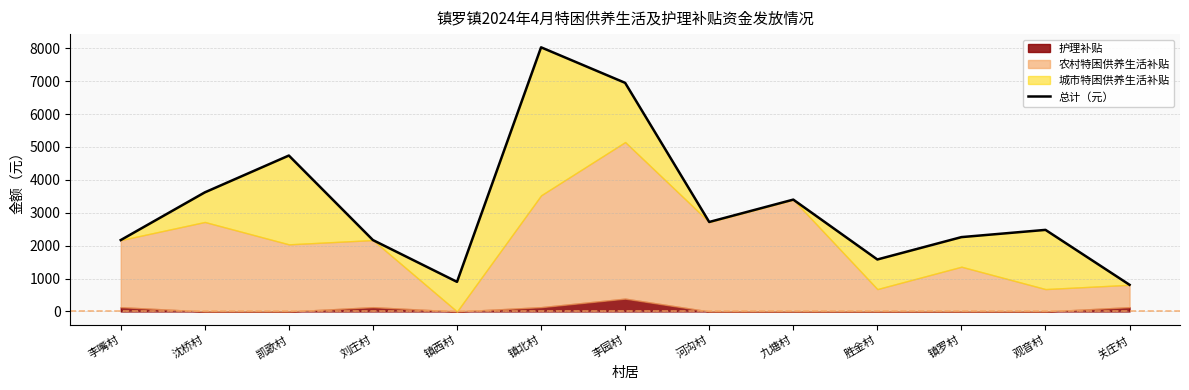

Where does the data first go above 2480?

沈桥村